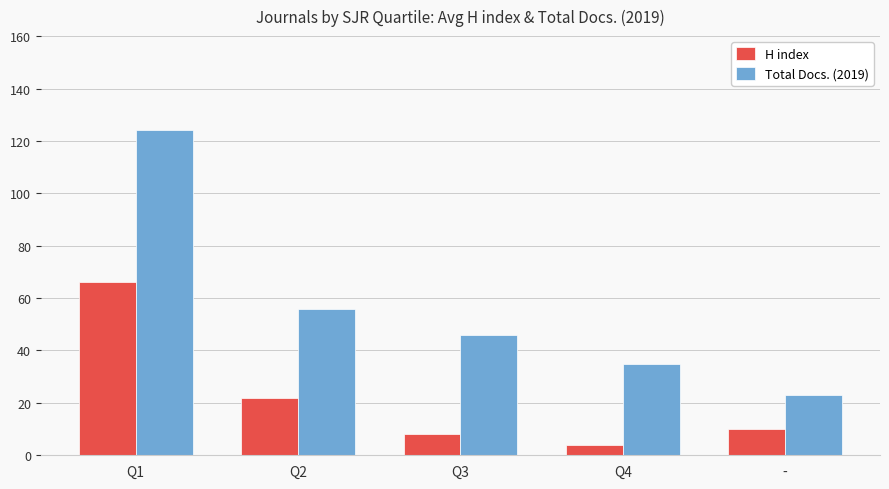

How many data points in H index are less than 10?

2